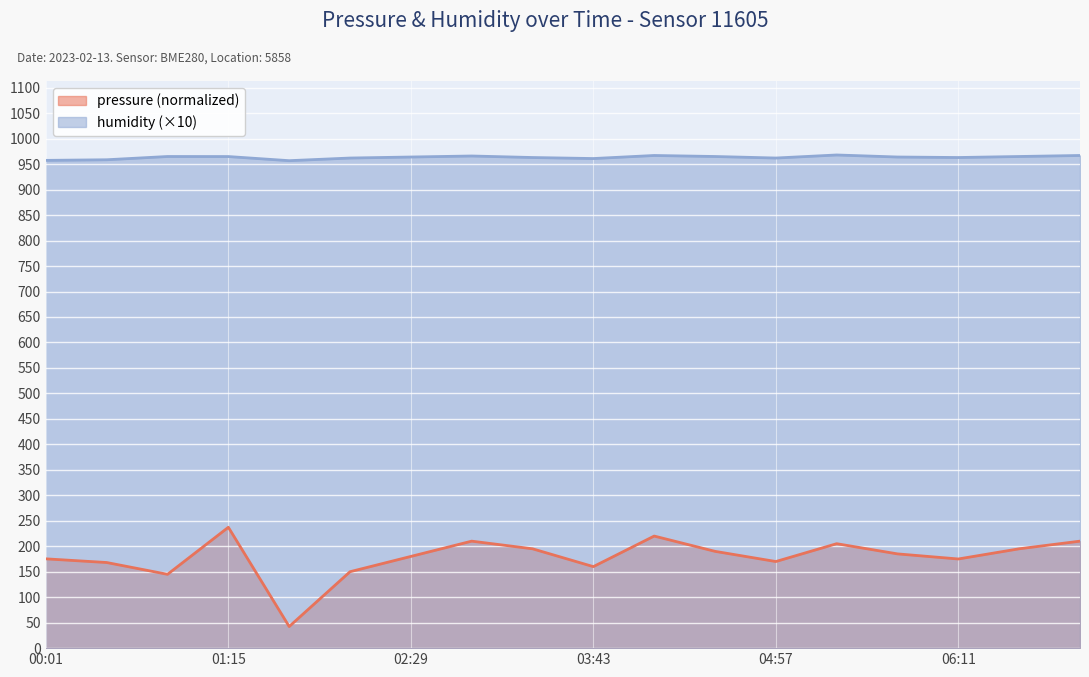

Where does the pressure series first go above 185?

01:15